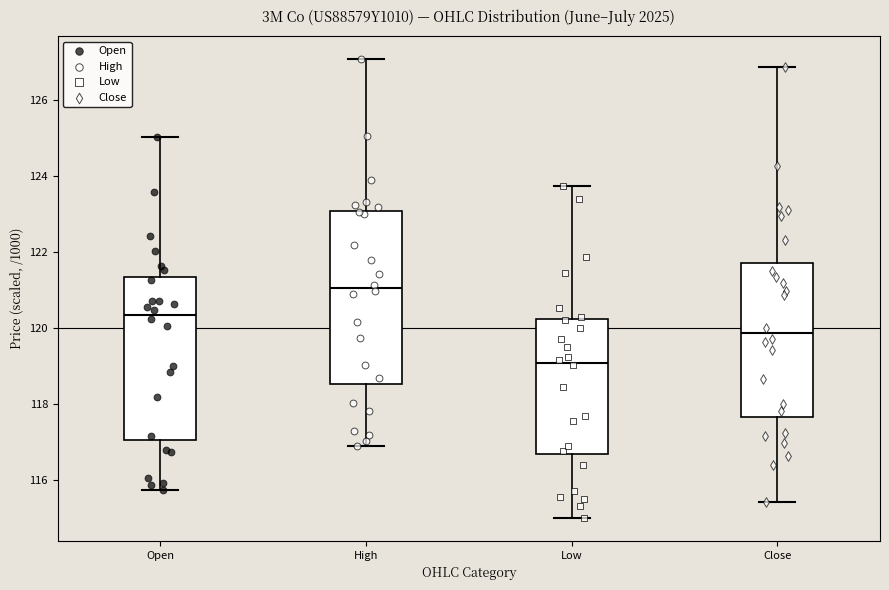

Where does the upper whisker of the box for Open end on the y-axis? The values are not printed on the chart, so give them approximately, as read against the axis.

125.0